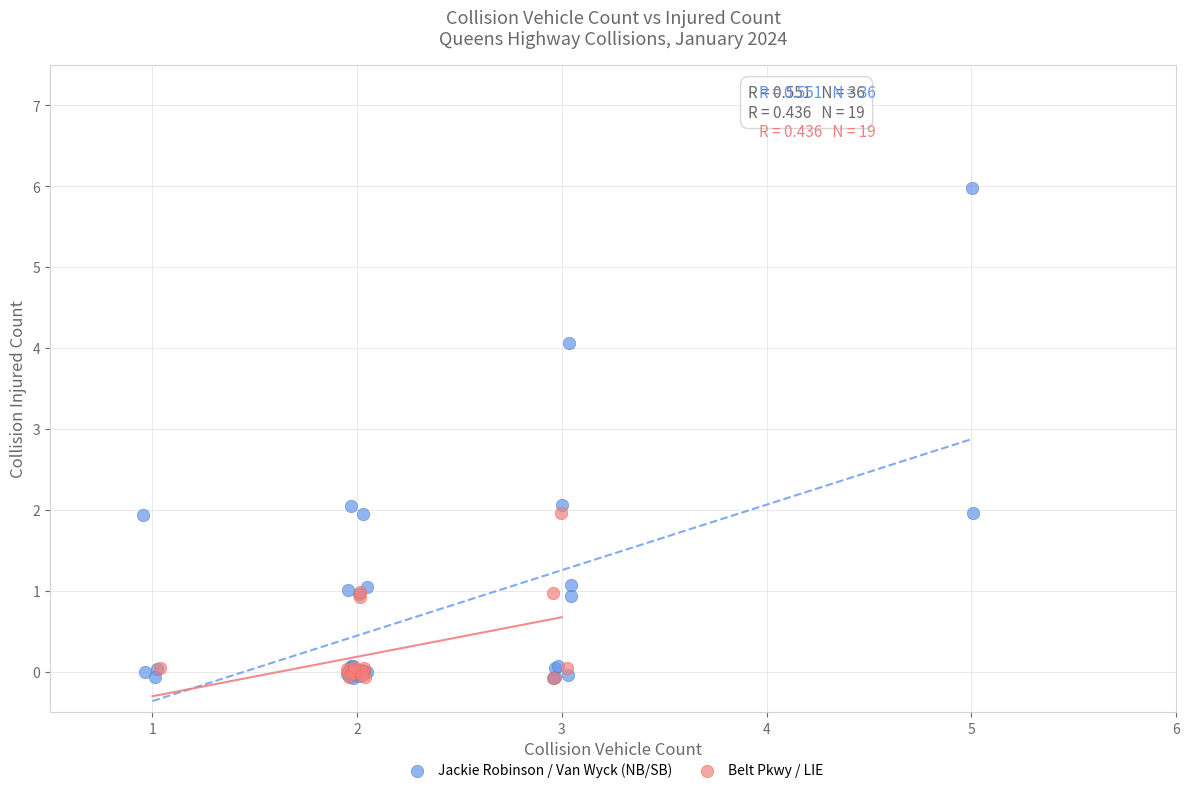

Which series reaches the maximum Y coordinate?

Jackie Robinson / Van Wyck (NB/SB)